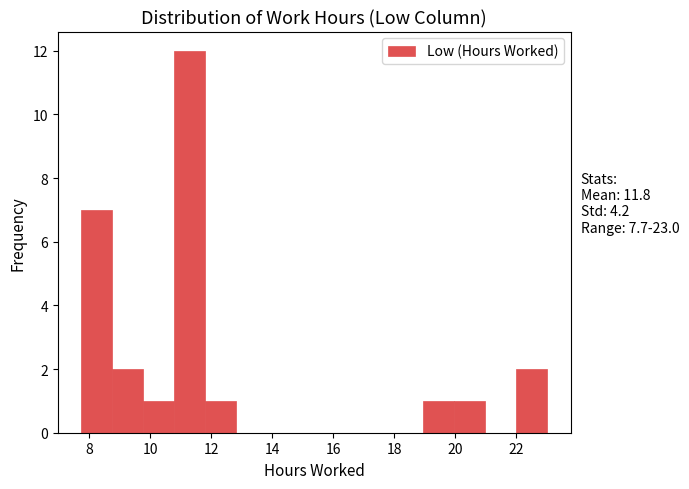

Over which range of the x-axis is the bar tallest?

10.8 to 11.8